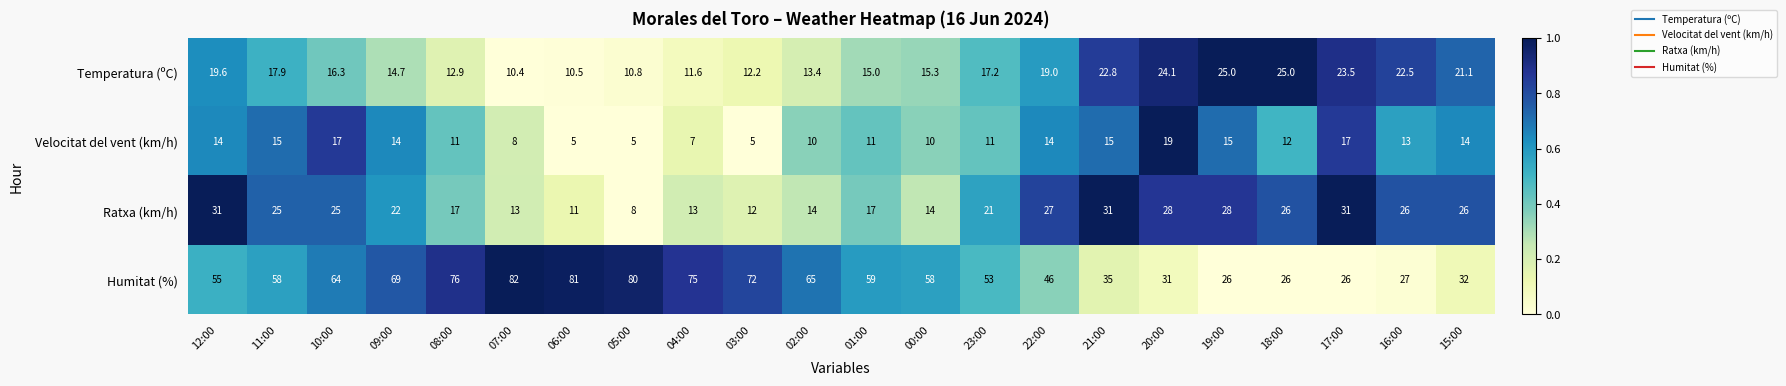

What value does the Temperatura (ºC) series have at 17:00?

23.5